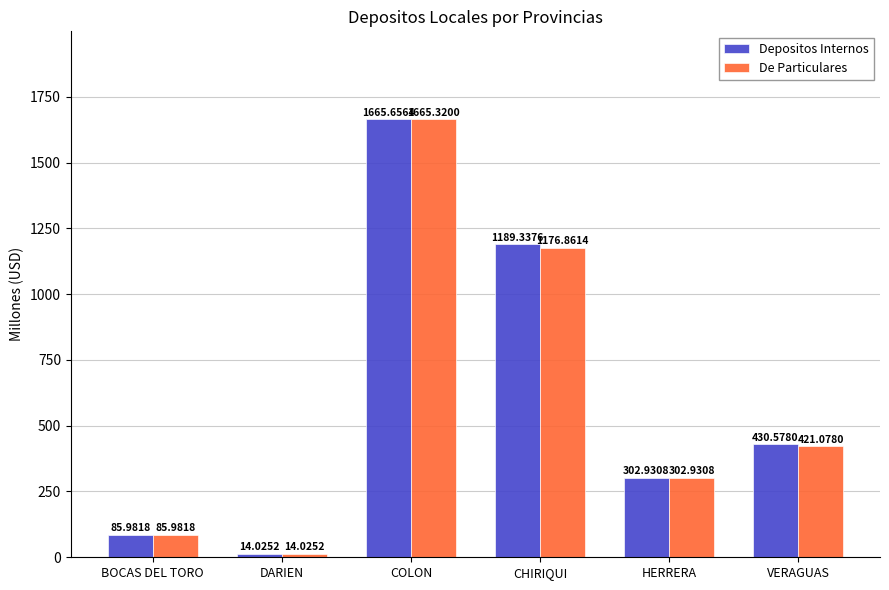

What position from the right is VERAGUAS?

1